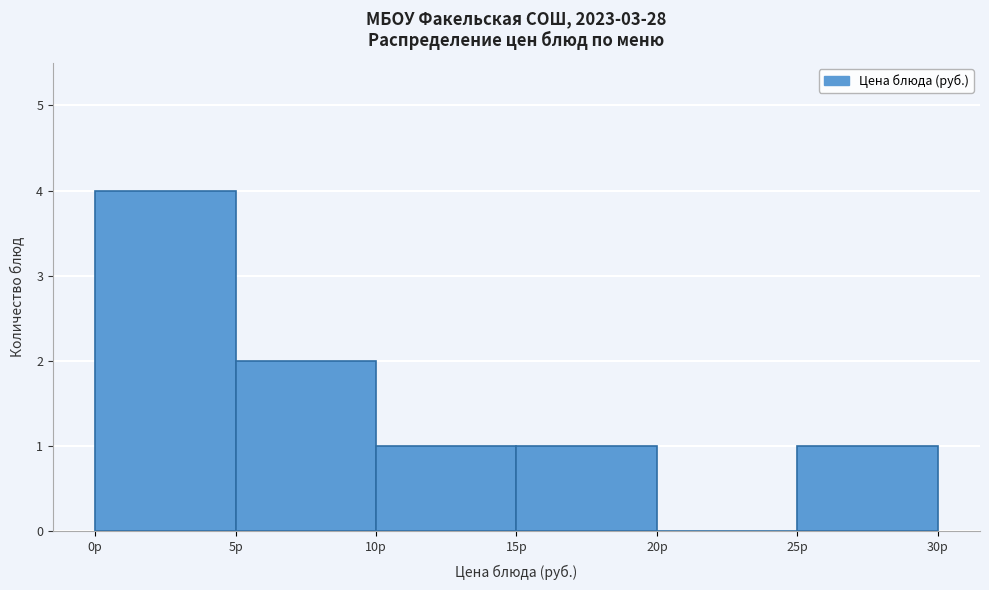

Which range on the x-axis has the tallest bar?

0 to 5